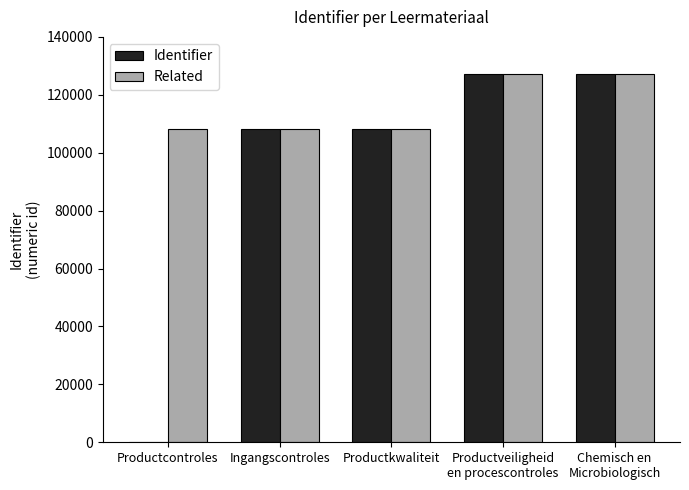

Where is Identifier nearest to the value 63647?

Ingangscontroles